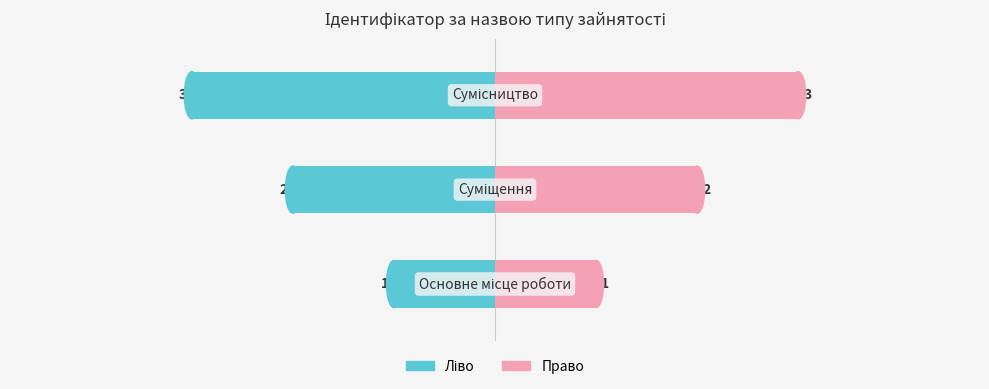

At −2, list the series in order from smallest to largest.

Ідентифікатор (ліво), Ідентифікатор (право)